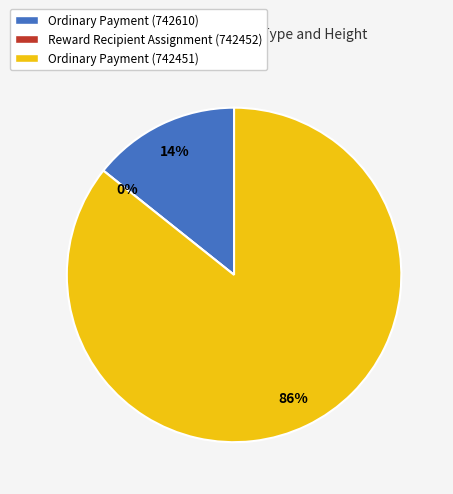

To the nearest percent, what portion does Ordinary Payment (742451) represent?

86%